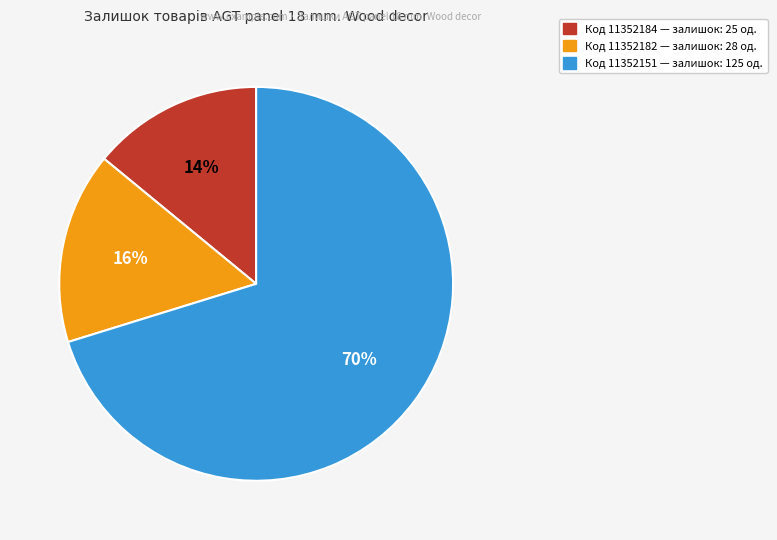

To the nearest percent, what is the average slice percentage?

33%